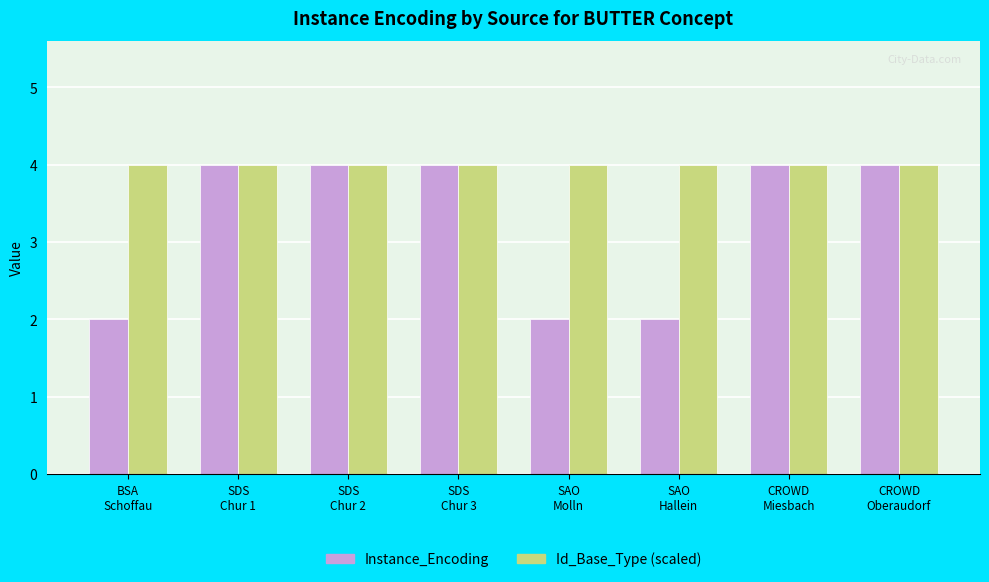

Reading left to right, transcribe all the data shown in this chart.

Instance_Encoding: 2	4	4	4	2	2	4	4
Id_Base_Type (scaled): 4	4	4	4	4	4	4	4